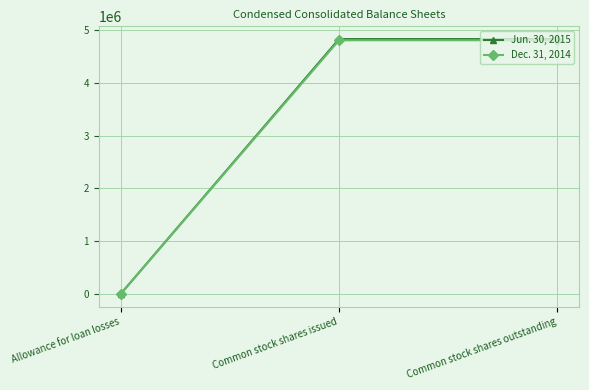

What is the difference between the maximum and minimum values in the Jun. 30, 2015 series?

4815652